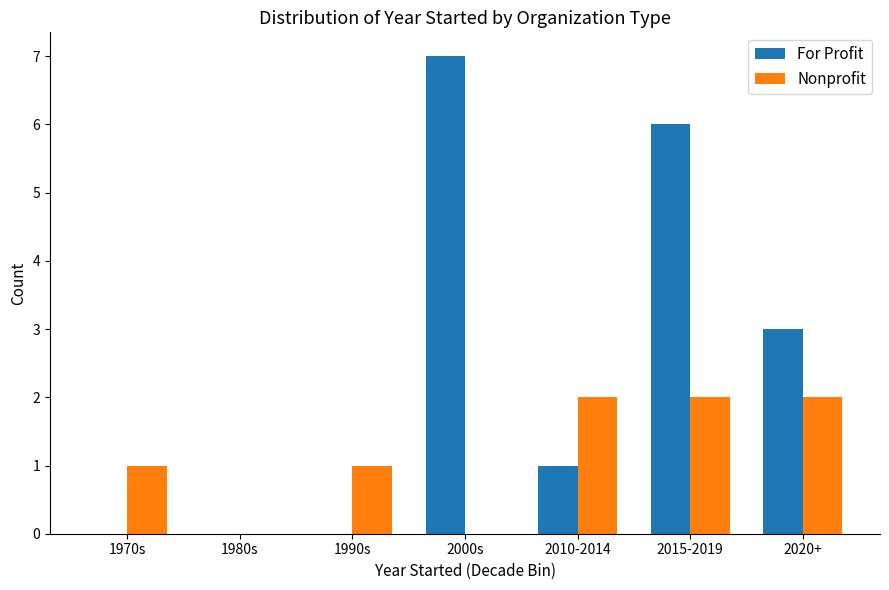

How many distinct data groups are displayed?

2